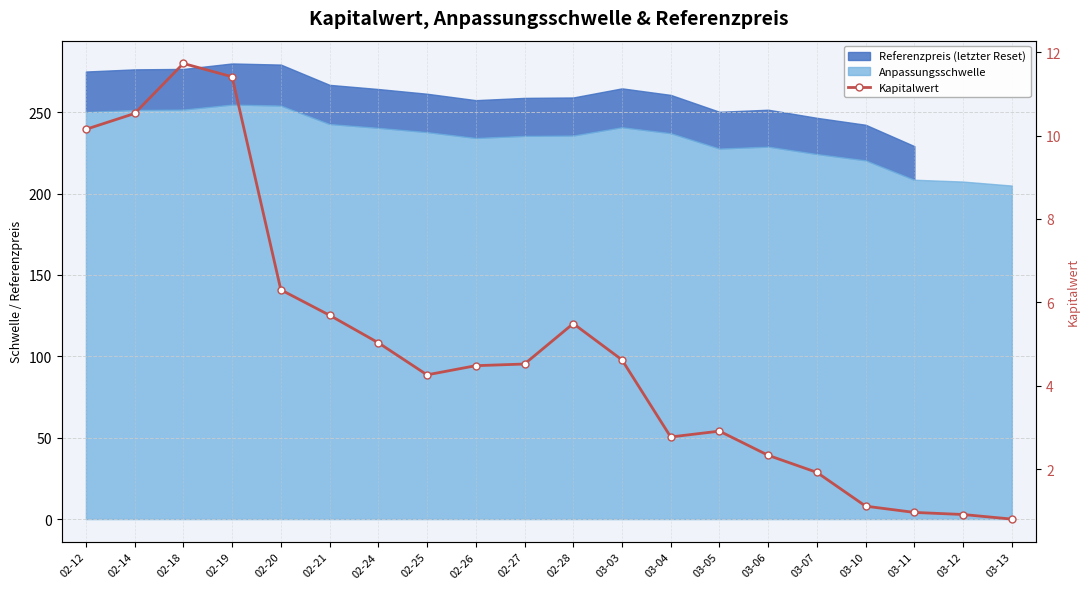

What position from the left is 02-14?

2